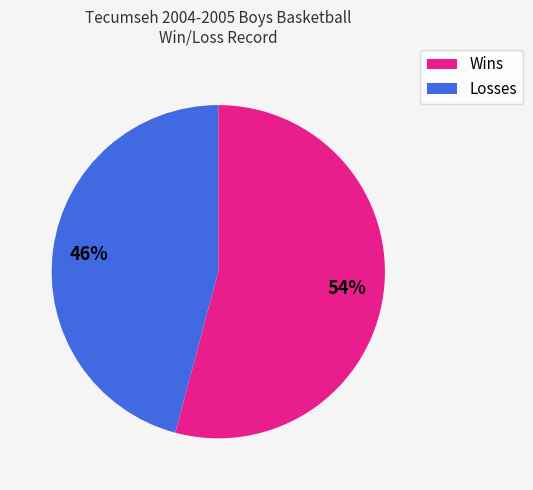

To the nearest percent, what is the average slice percentage?

50%